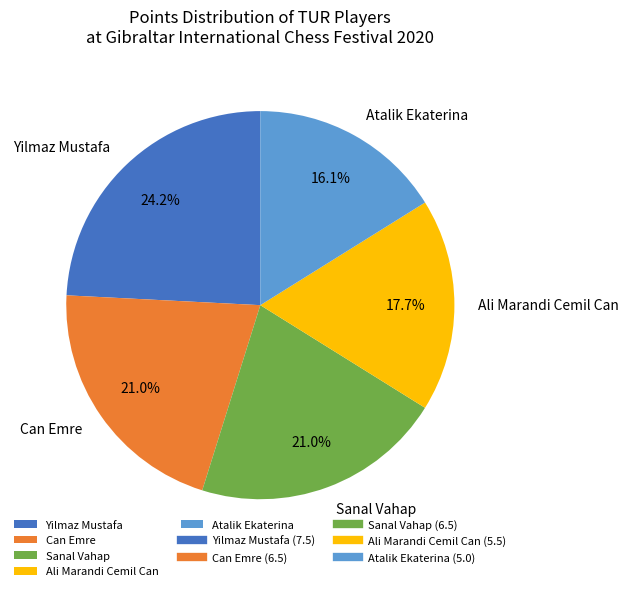

Count the number of slices in the pie.

5